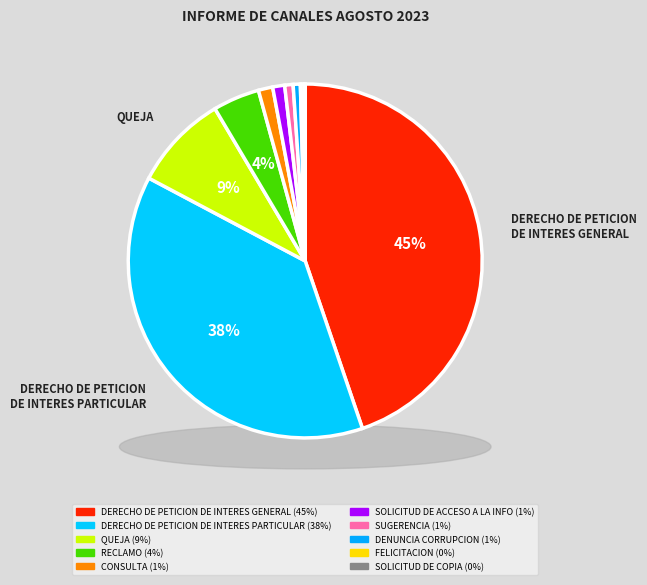

To the nearest percent, what is the difference between the largest and smallest slice percentages?

45%